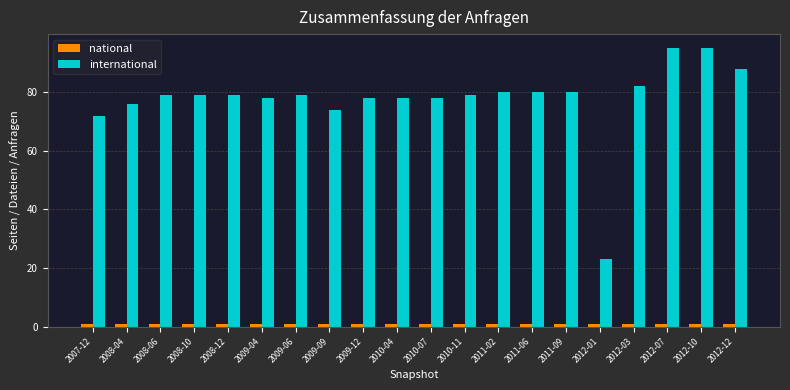

What is the label of the 4th bar from the left?

2008-10